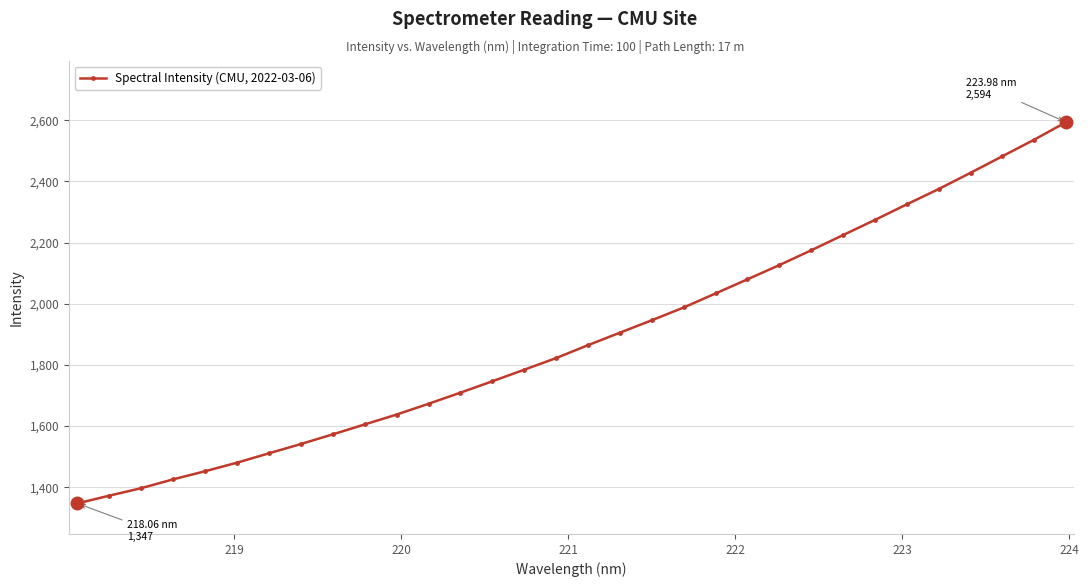

What is the smallest value displayed?

1347.4